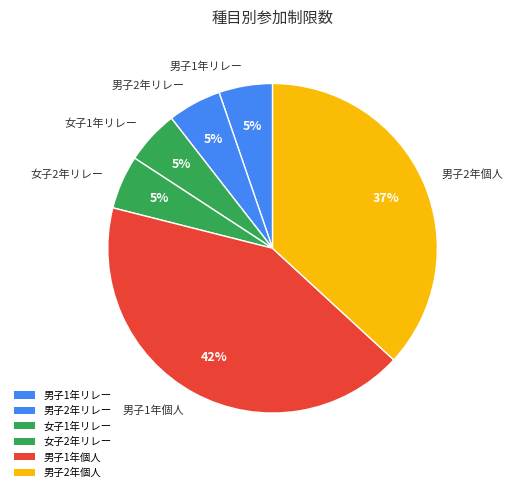

What is the largest slice in the pie chart?

男子1年個人